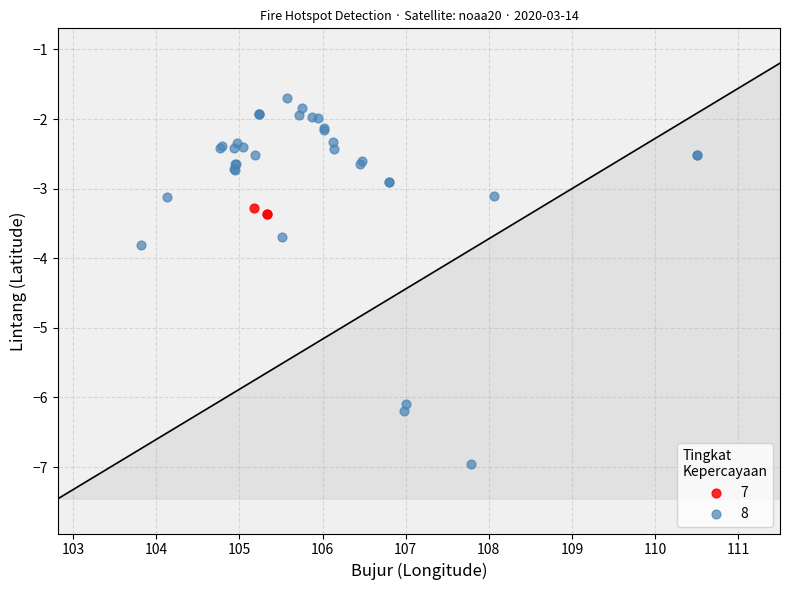

Which series has the widest spread of Y values?

8